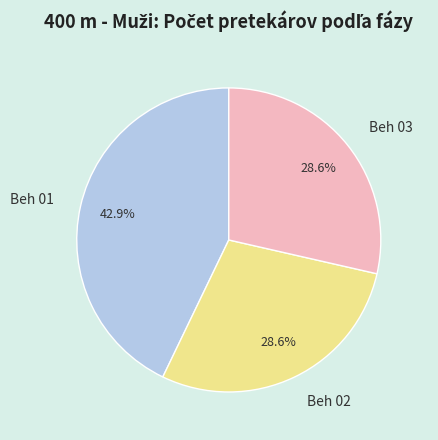

What is the ratio of the value at Beh 01 to the value at Beh 03?

1.5